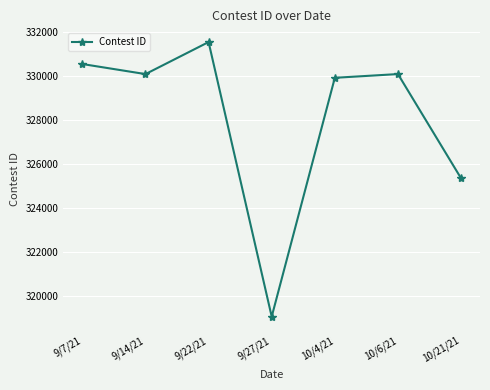

What is the sum of all values?

2296566